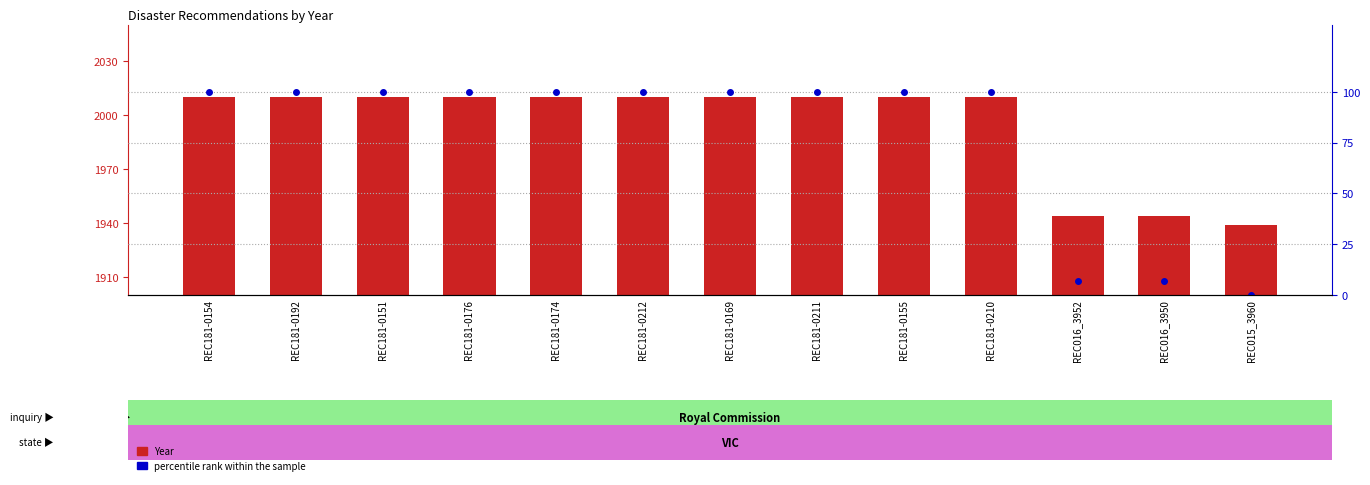

What position from the right is REC016_3952?

3